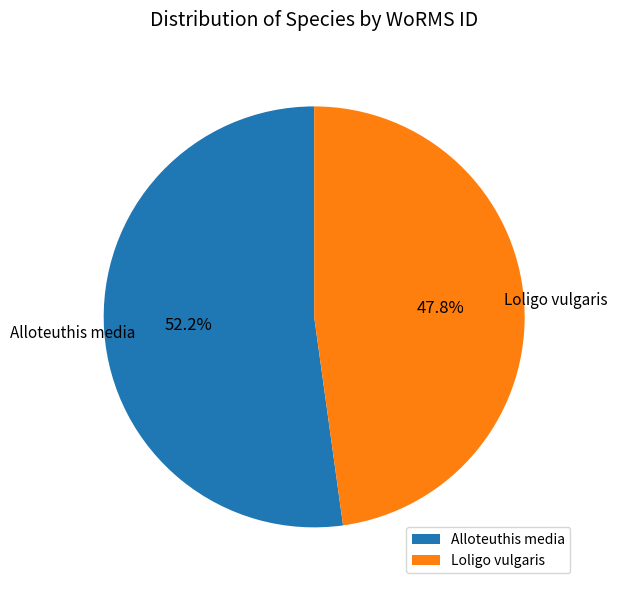

To the nearest percent, what is the average slice percentage?

50%